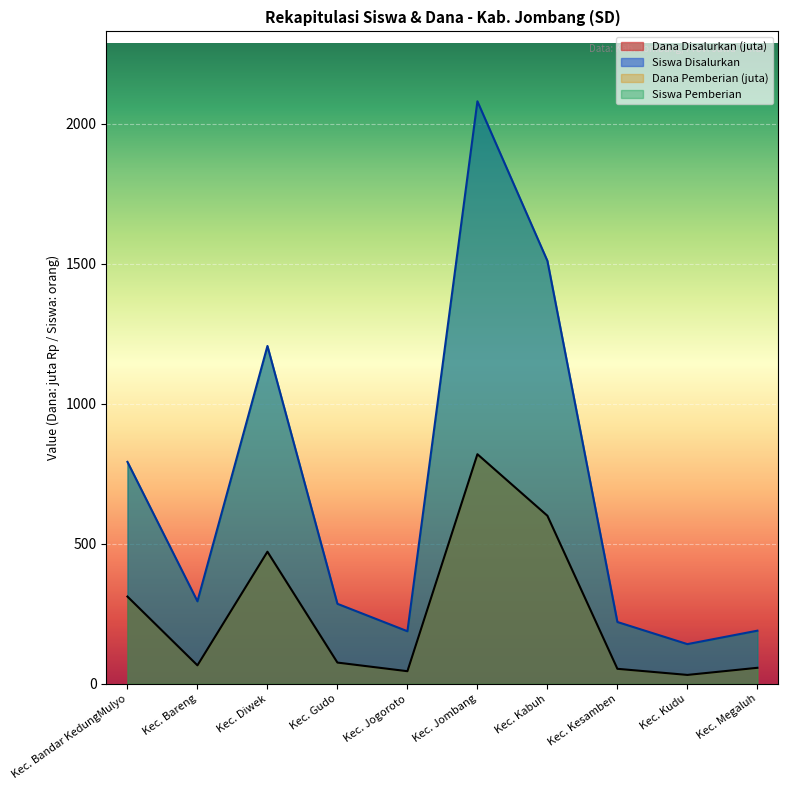

Reading left to right, transcribe all the data shown in this chart.

Dana Disalurkan: 311.9	66.2	472.1	76.0	45.2	820.4	600.5	53.8	31.9	57.4
Siswa Disalurkan: 793.0	295.0	1207.0	286.0	188.0	2081.0	1511.0	221.0	142.0	190.0